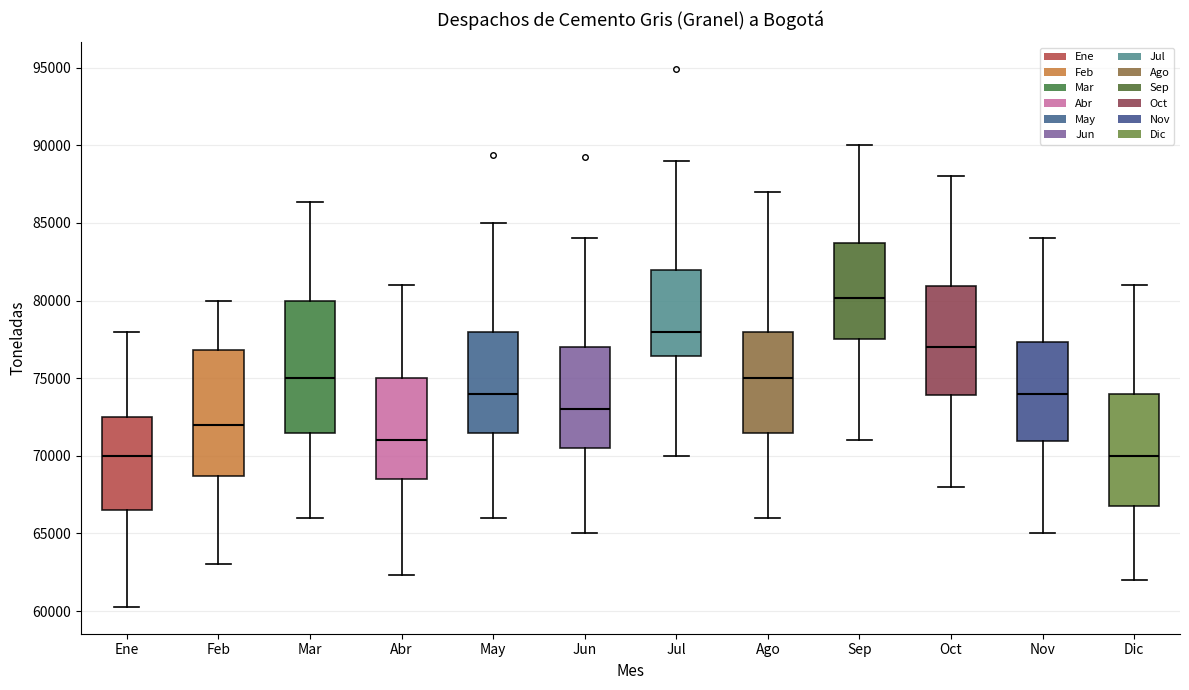

Reading left to right, read every box against the y-axis: the position of its median line, the range the box covers, and the ends of its whiskers. The values are not printed on the chart, so give them approximately, as read against the axis.

Ene: median 70000, box 66500 to 72500, whiskers 60500 to 78000
Feb: median 72000, box 68500 to 77000, whiskers 63000 to 80000
Mar: median 75000, box 71500 to 80000, whiskers 66000 to 86500
Abr: median 71000, box 68500 to 75000, whiskers 62500 to 81000
May: median 74000, box 71500 to 78000, whiskers 66000 to 85000
Jun: median 73000, box 70500 to 77000, whiskers 65000 to 84000
Jul: median 78000, box 76500 to 82000, whiskers 70000 to 89000
Ago: median 75000, box 71500 to 78000, whiskers 66000 to 87000
Sep: median 80000, box 77500 to 83500, whiskers 71000 to 90000
Oct: median 77000, box 74000 to 81000, whiskers 68000 to 88000
Nov: median 74000, box 71000 to 77500, whiskers 65000 to 84000
Dic: median 70000, box 67000 to 74000, whiskers 62000 to 81000